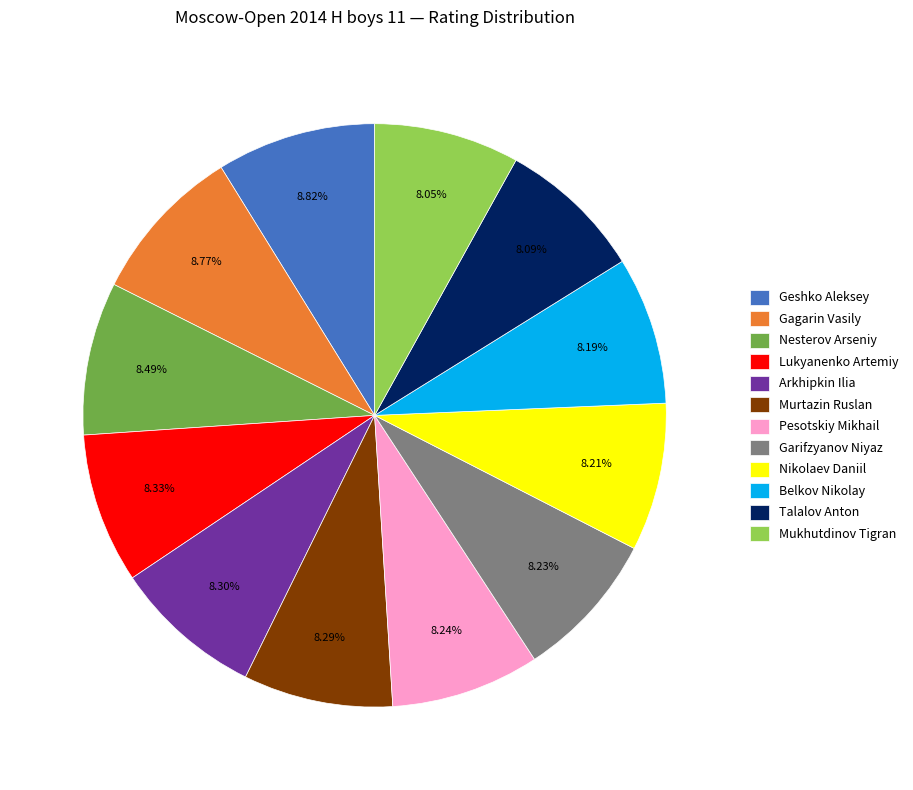

Do Mukhutdinov Tigran and Nikolaev Daniil together represent more than half of the pie?

No